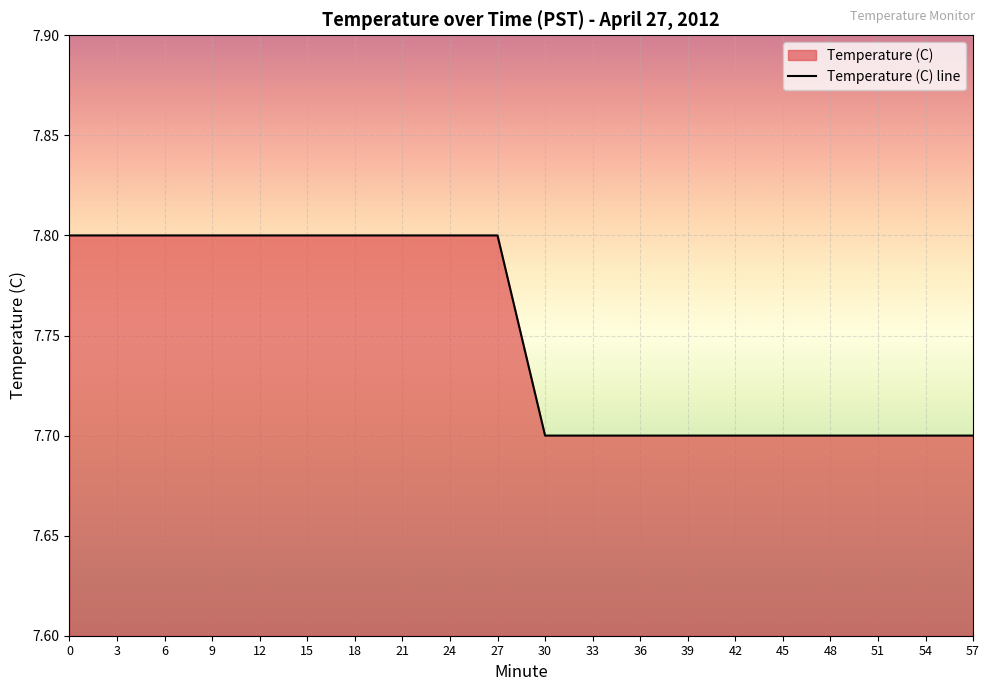

Rank the categories by value from highest to lowest.

0, 3, 6, 9, 12, 15, 18, 21, 24, 27, 30, 33, 36, 39, 42, 45, 48, 51, 54, 57